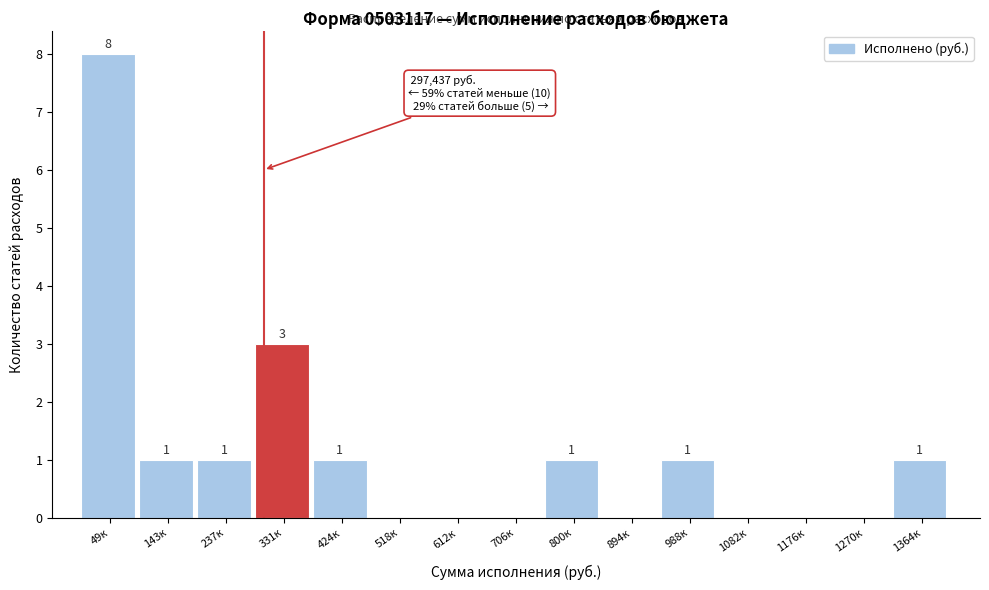

Reading left to right, what are all the values shown in this chart?

49к=8	143к=1	237к=1	331к=3	424к=1	518к=0	612к=0	706к=0	800к=1	894к=0	988к=1	1082к=0	1176к=0	1270к=0	1364к=1